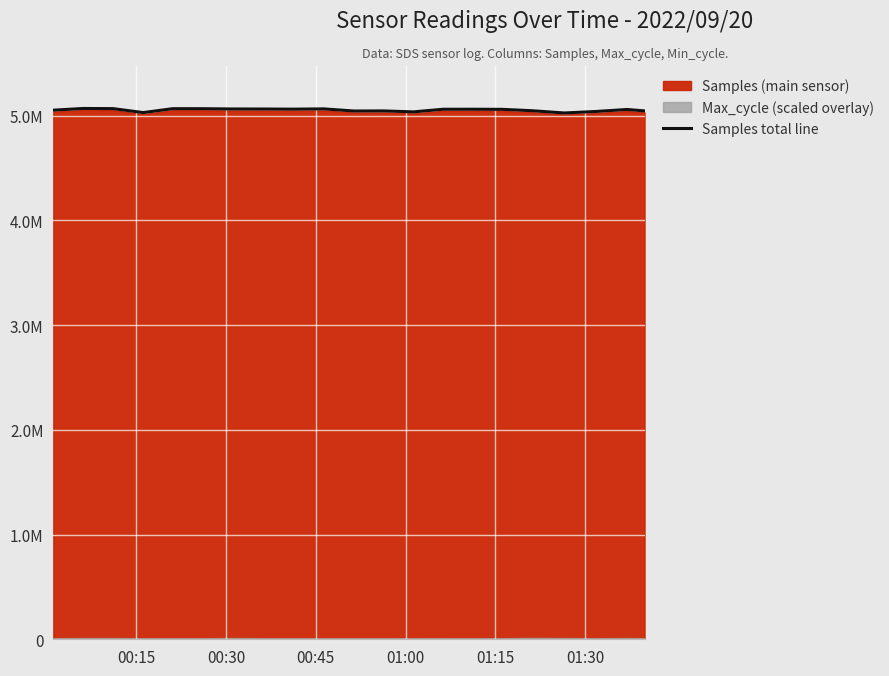

What is the difference between the maximum and second lowest values?

39298.5